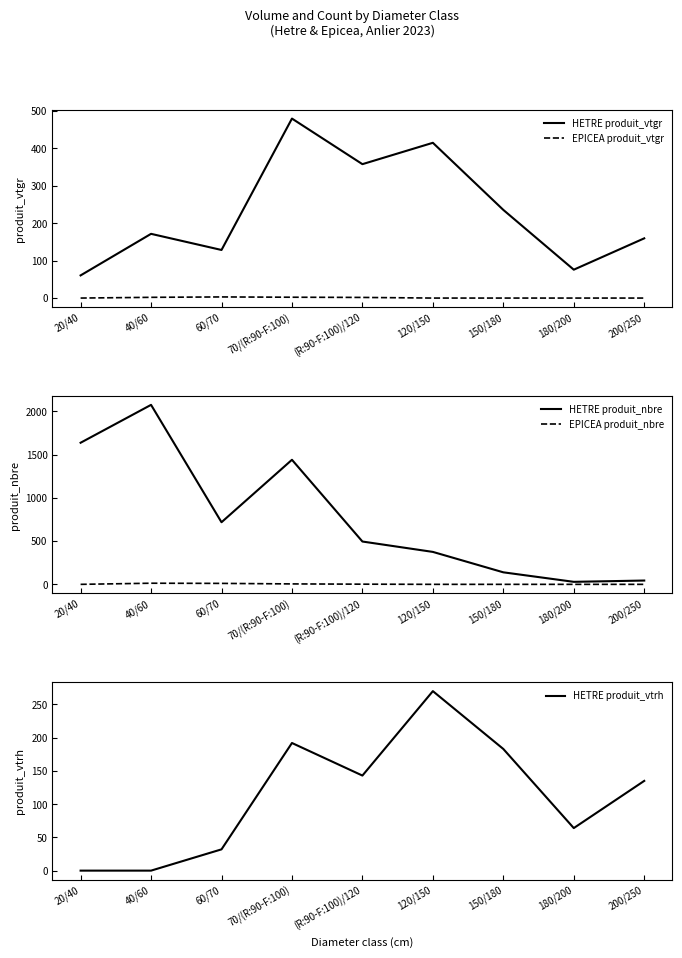

How many values in EPICEA produit_vtgr are above zero?

4